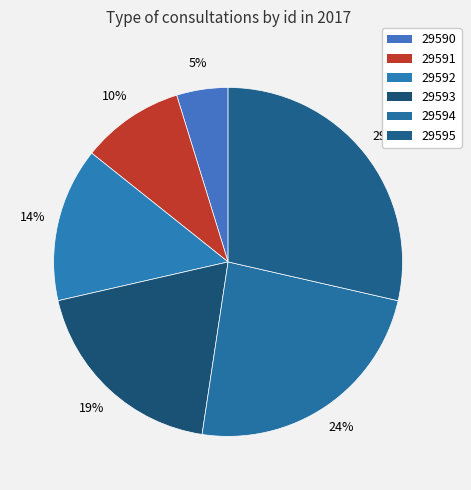

The 29592 slice represents 14% of the pie. True or false?

True